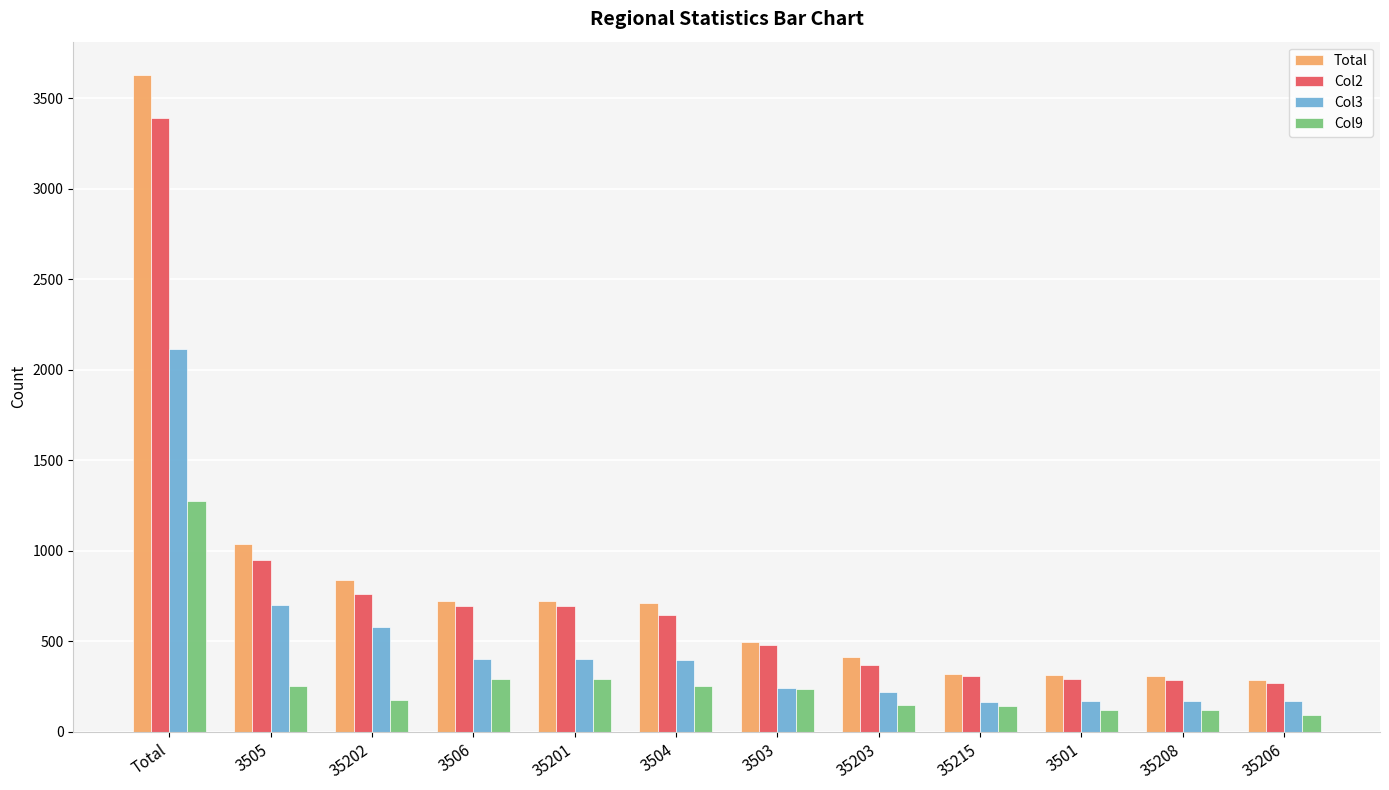

At which label is Col2 closest to 1830?

3505